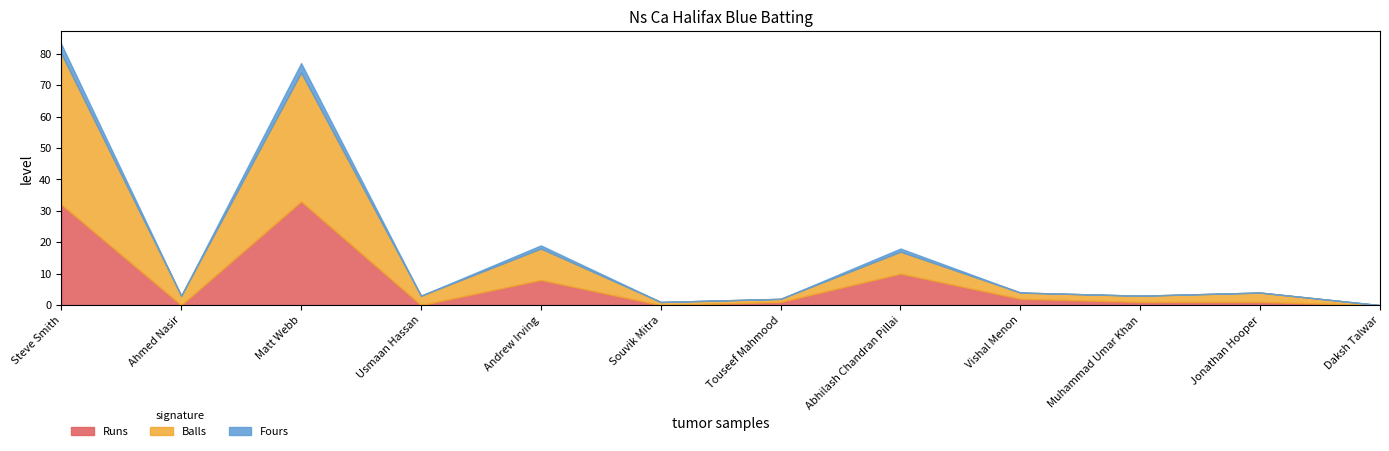

List the series in order of their peak value, highest first.

Balls, Runs, Fours